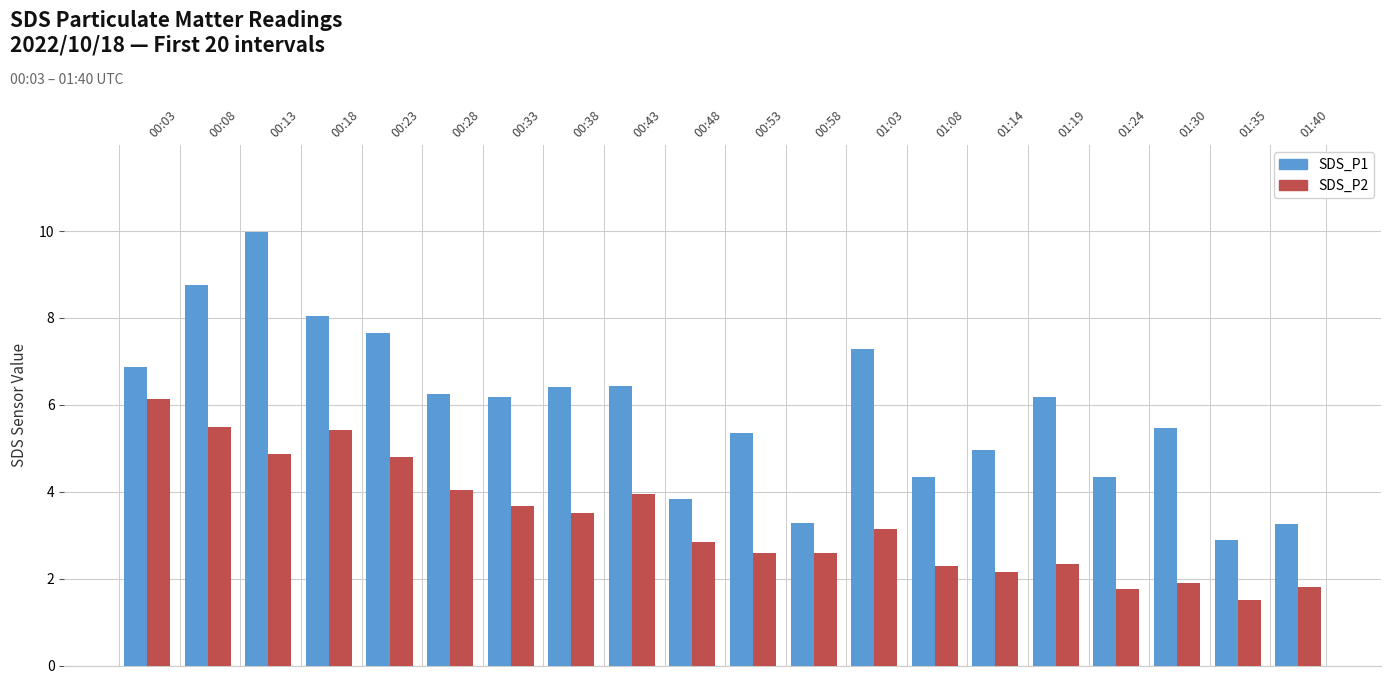

What is the label of the 6th bar from the left?

00:28